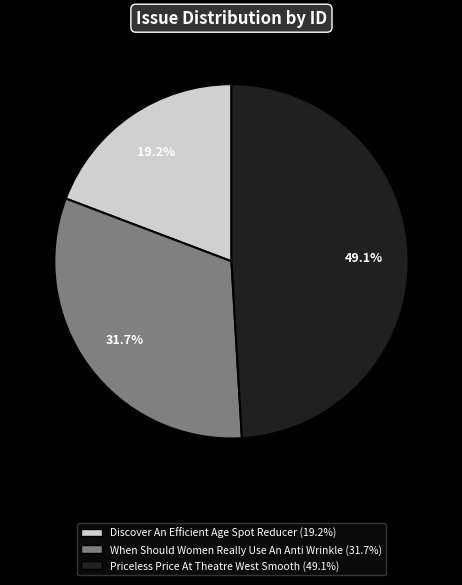

Does any single category account for the majority?

No